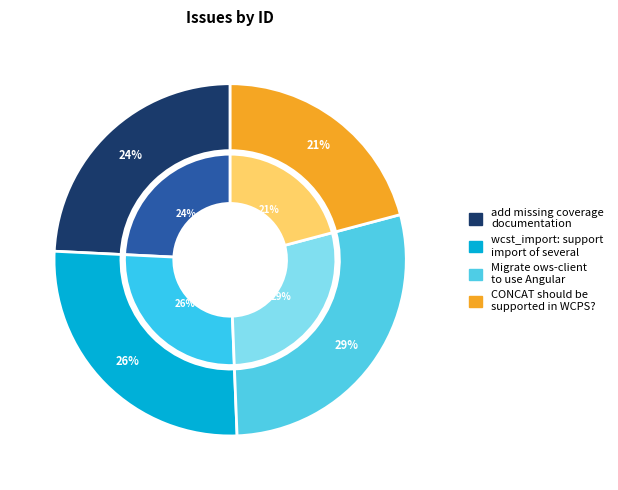

Which slice is the largest?

Migrate ows-client
to use Angular